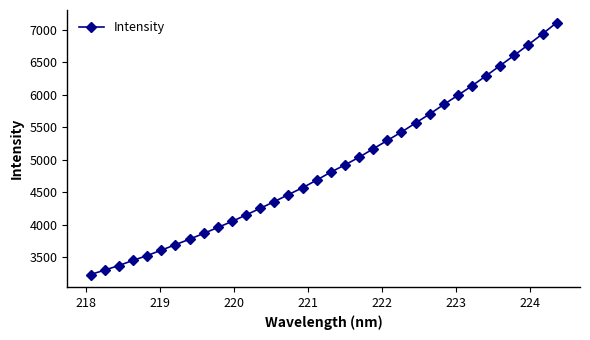

Reading left to right, extract all data points from this chart.

3229.8	3298.2	3368.2	3447.3	3521.6	3604.7	3689.4	3773.8	3862.8	3954.4	4047.2	4147.0	4249.8	4352.6	4461.4	4566.7	4684.4	4807.0	4918.5	5035.6	5166.3	5294.7	5424.0	5563.4	5702.0	5848.5	5990.4	6136.4	6291.1	6448.6	6607.1	6771.1	6936.2	7109.6